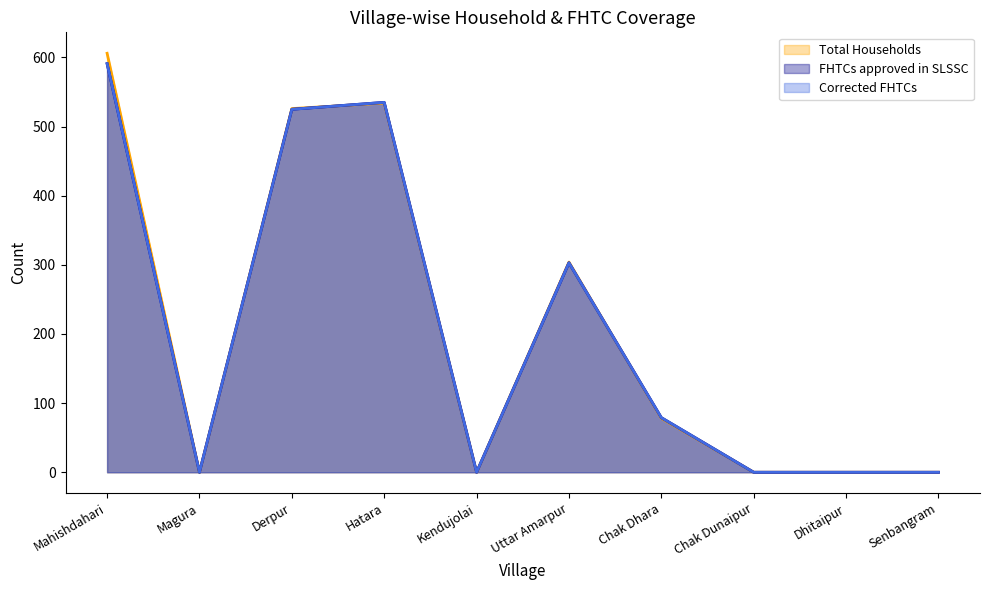

At how many categories does at least one series exceed 267?

4